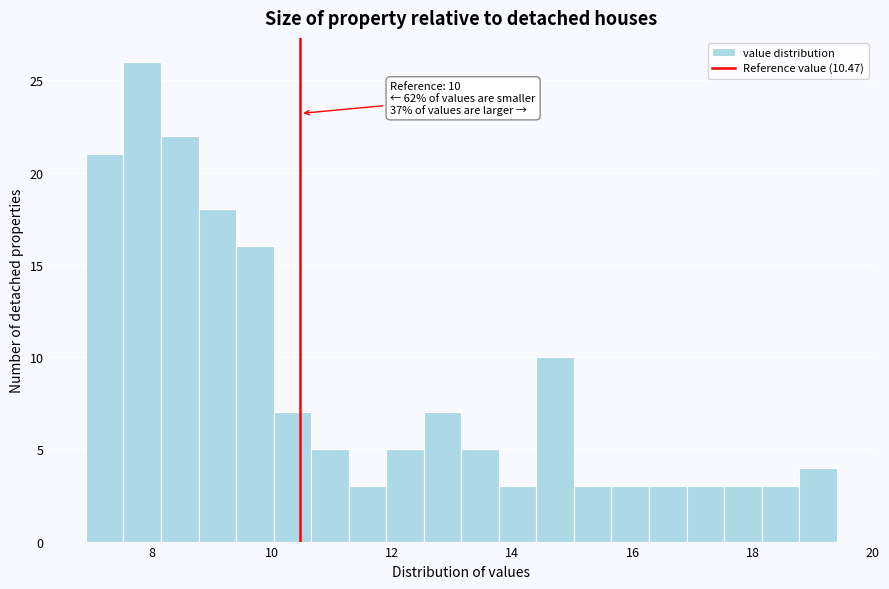

Read against the x-axis, roughly where is the centre of the tallest bar?

7.8